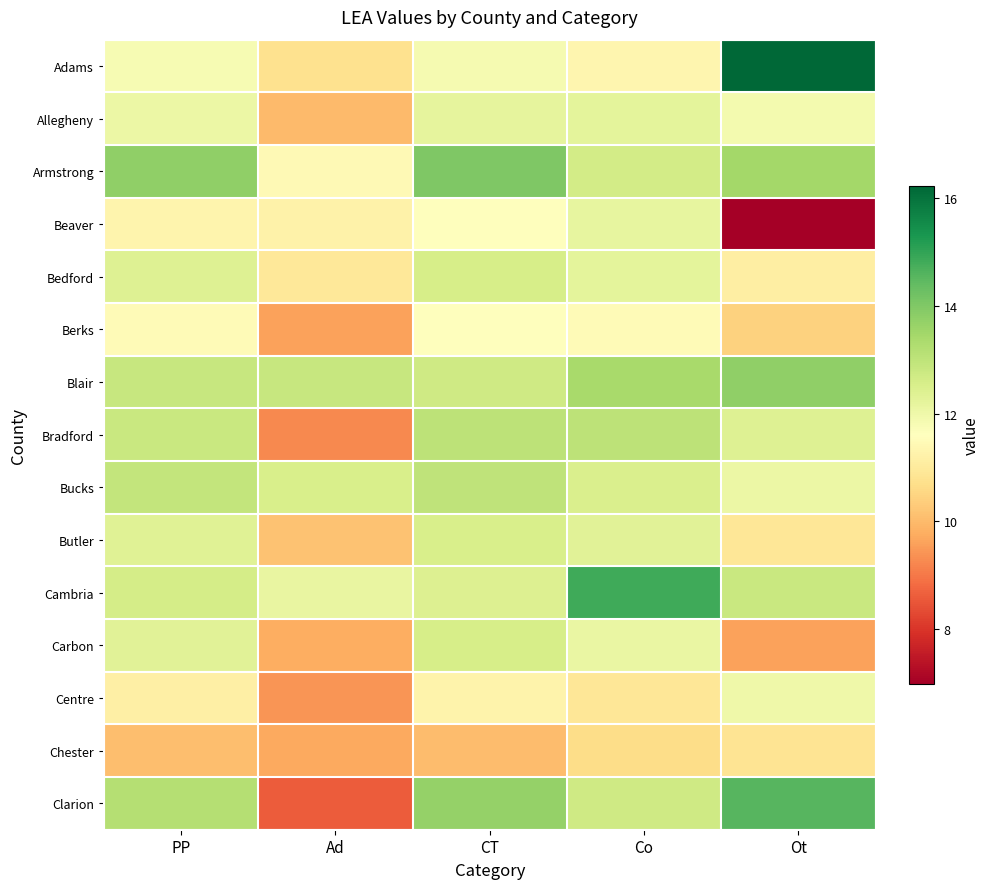

Which series has the largest total across all categories?

Blair